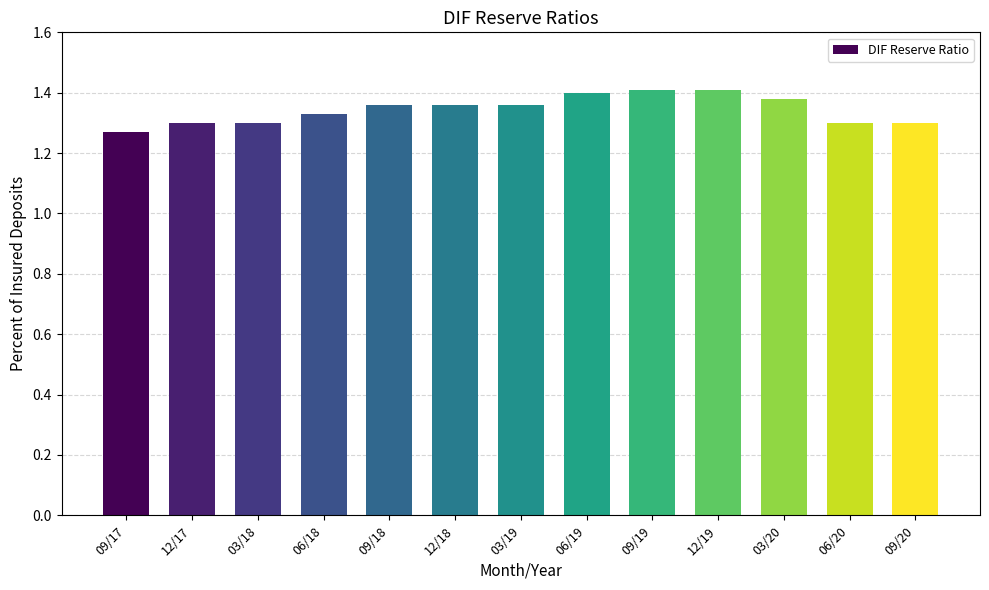

What is the sum of all values?

17.5